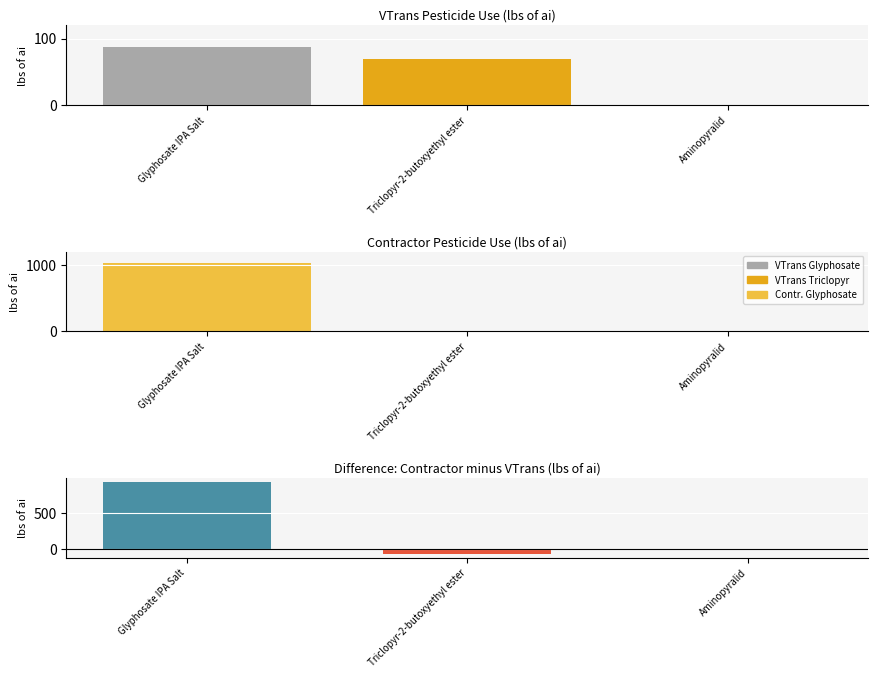

Between Triclopyr-2-butoxyethyl ester and Aminopyralid, which series saw the biggest shift?

VTrans